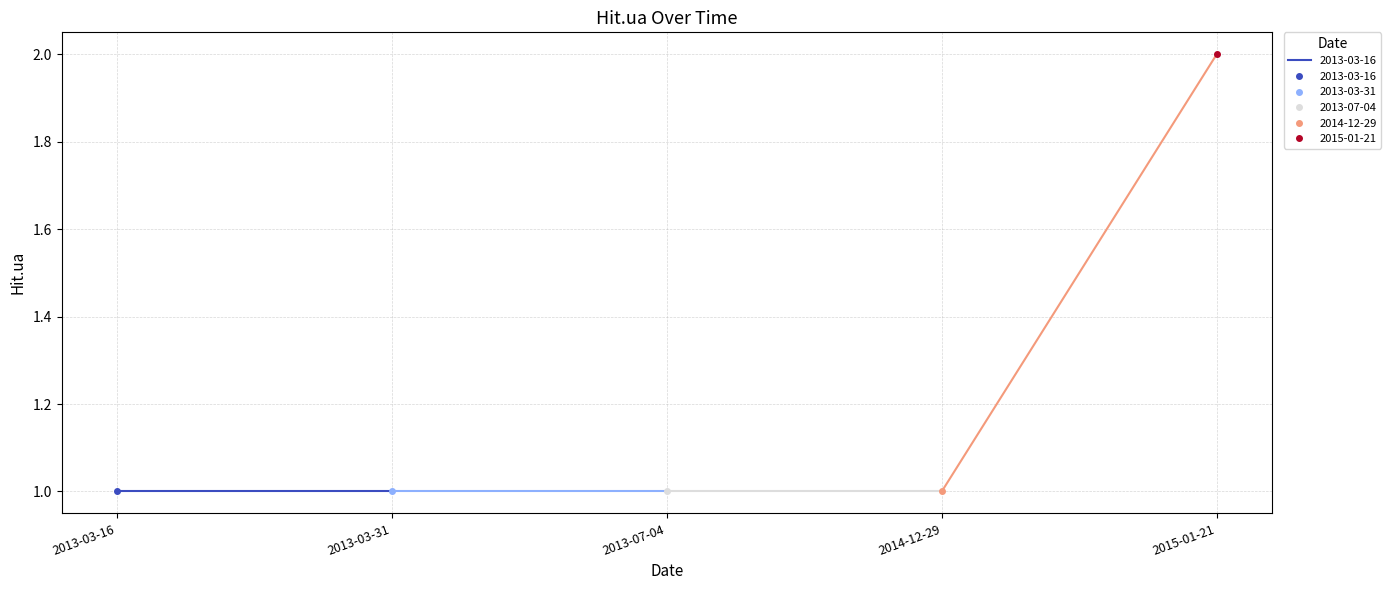

Reading left to right, what are all the values shown in this chart?

1	1	1	1	2